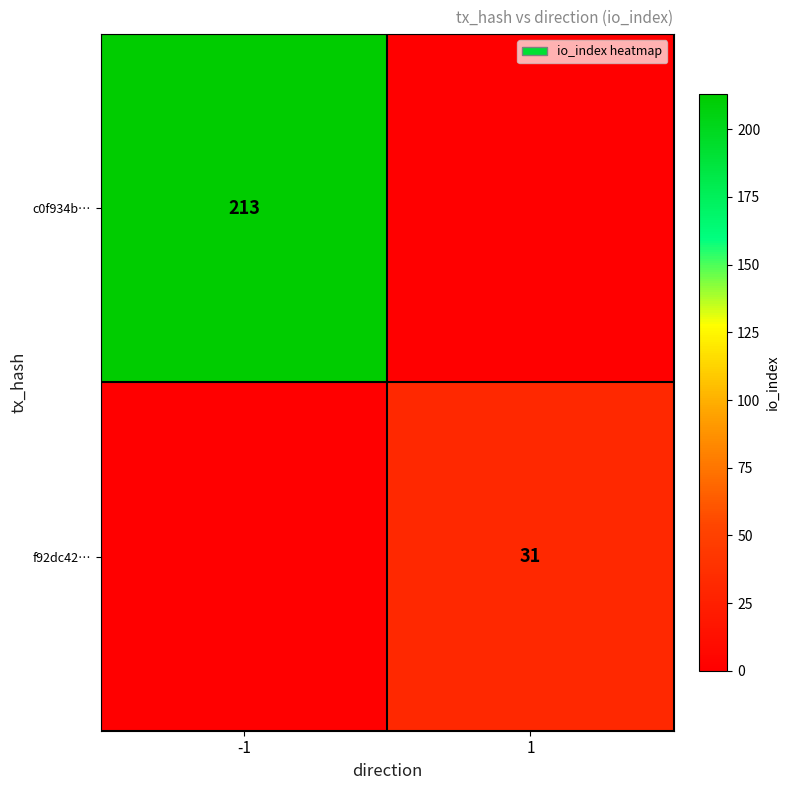

Is it true that c0f934b… equals 213 at -1?

True